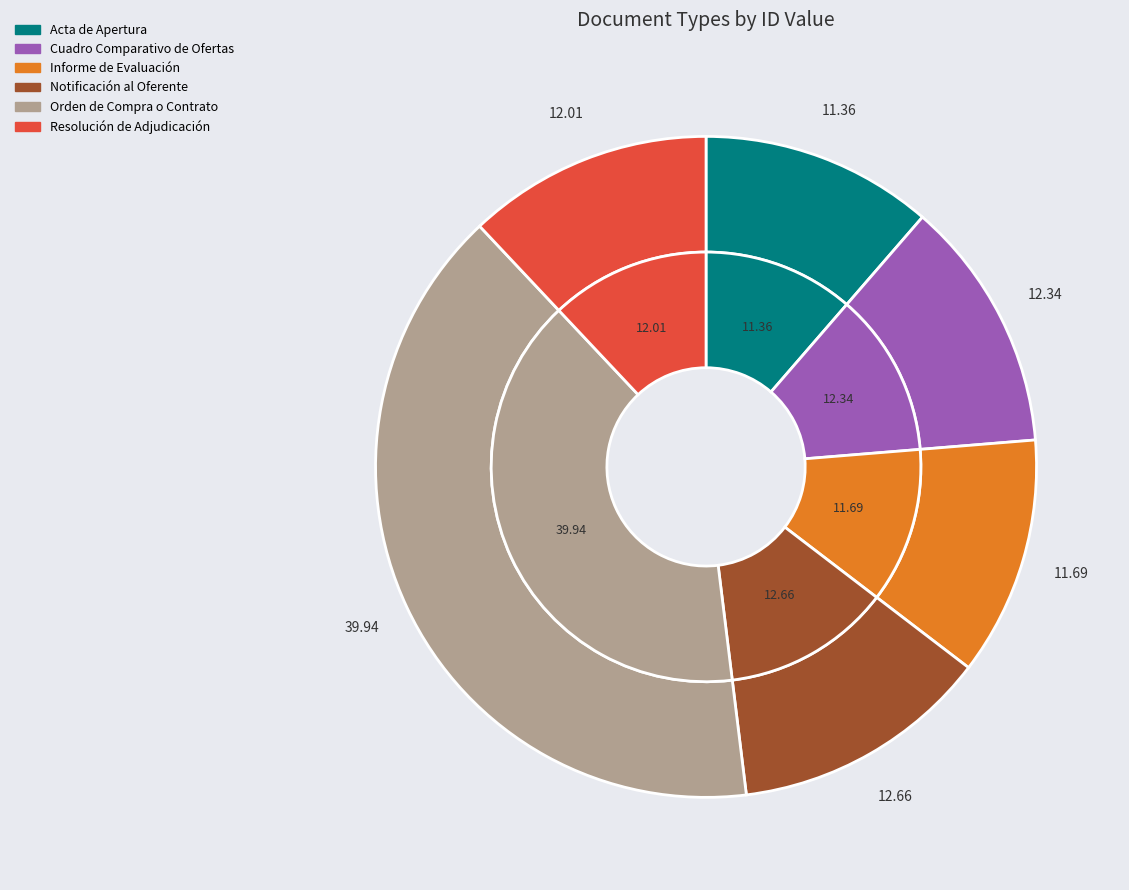

Which has a higher value, Orden de Compra o Contrato or Cuadro Comparativo de Ofertas?

Orden de Compra o Contrato